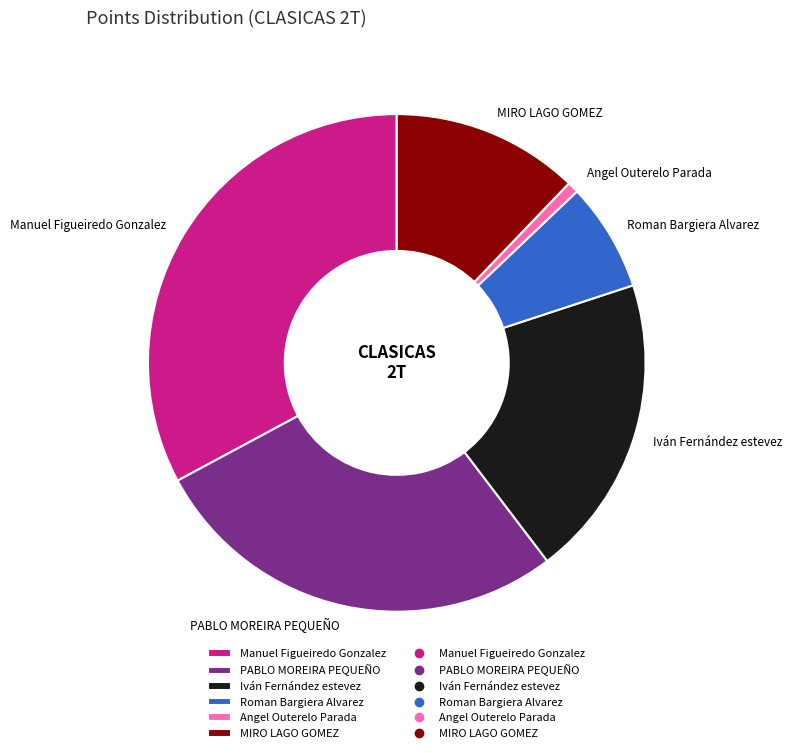

The MIRO LAGO GOMEZ slice represents 12% of the pie. True or false?

True